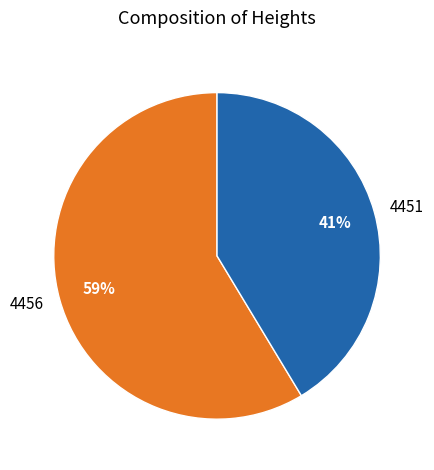

How many segments does this pie chart have?

2